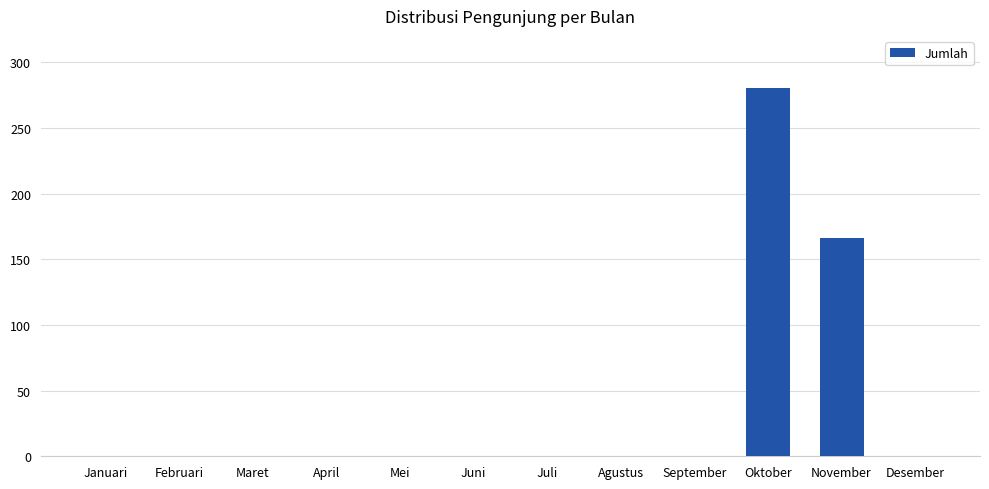

Which label corresponds to the largest value in the chart?

Oktober